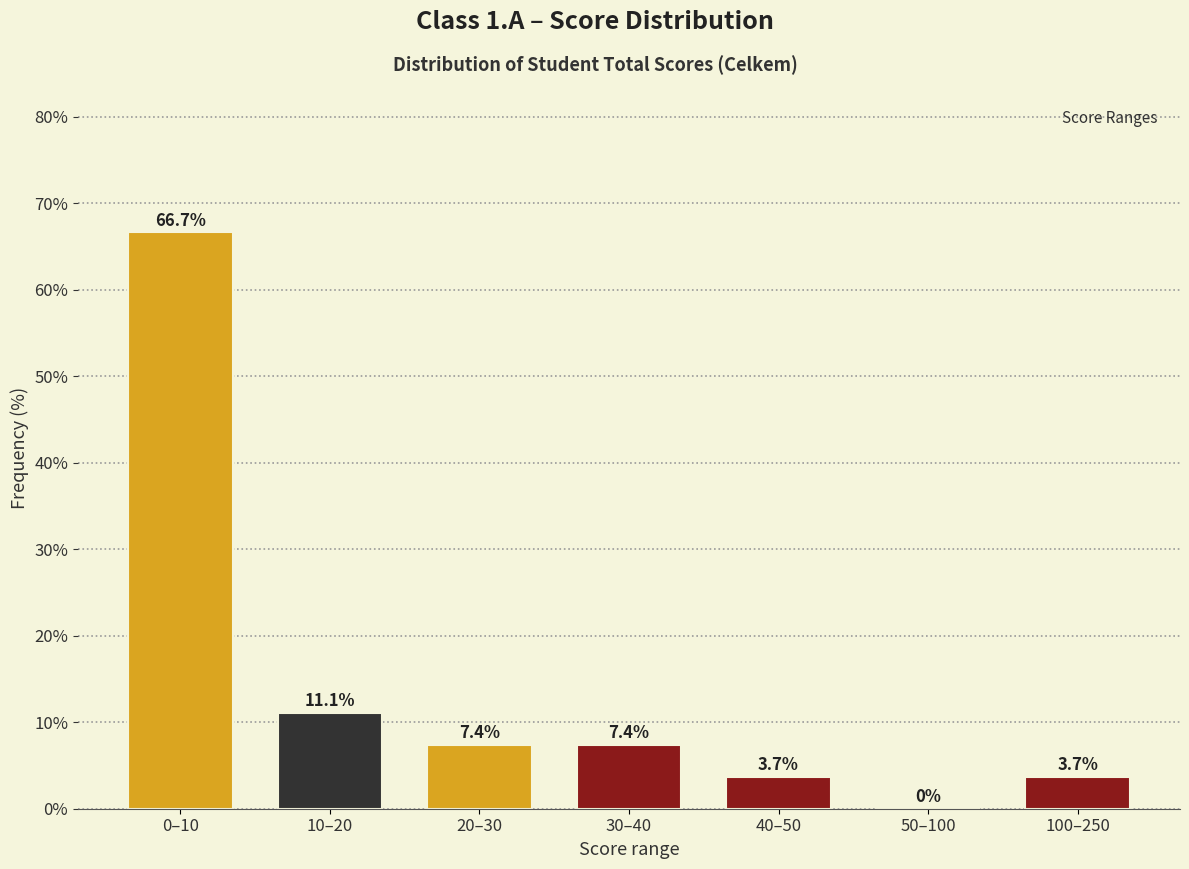

Reading left to right, what are all the values shown in this chart?

0–10=66.7	10–20=11.1	20–30=7.4	30–40=7.4	40–50=3.7	50–100=0.0	100–250=3.7